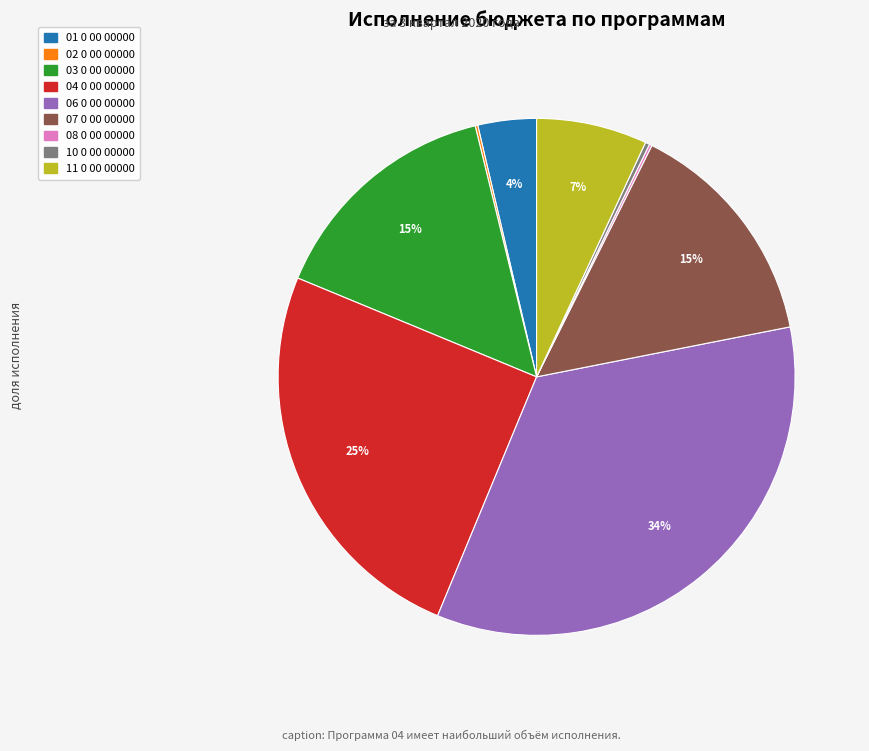

To the nearest percent, what is the difference between the largest and smallest slice percentages?

34%